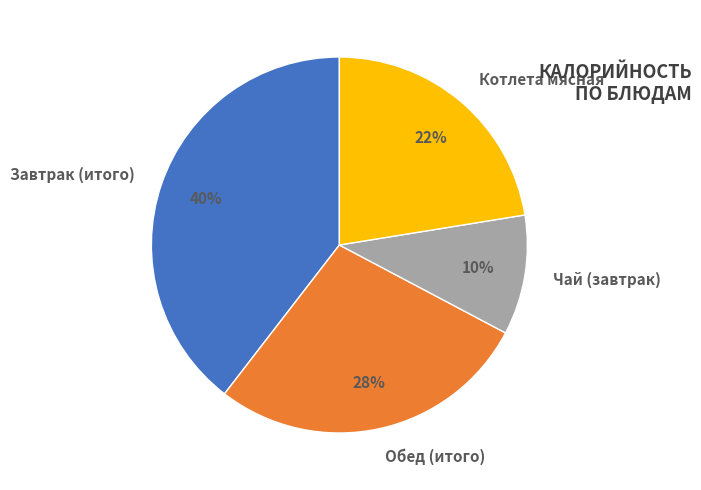

Which slice is the largest?

Завтрак (итого)